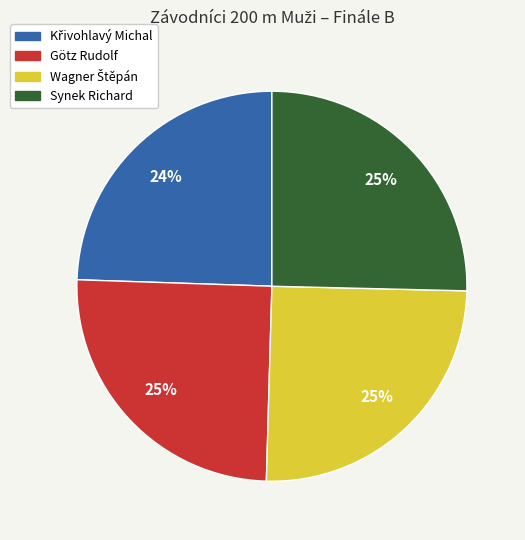

Count the number of slices in the pie.

4